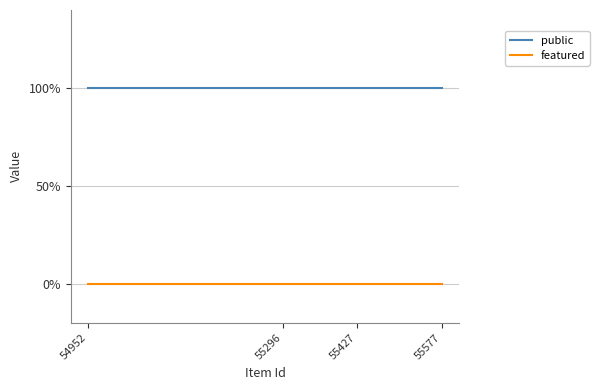

Does the chart display data point markers on the line(s)?

No